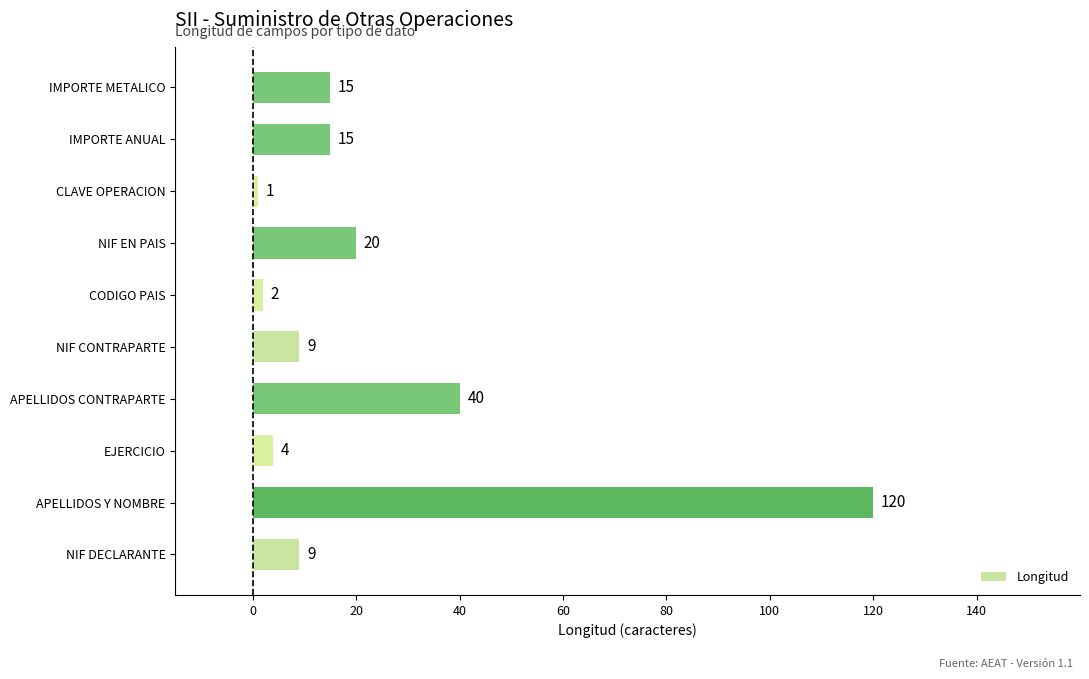

At which category does the chart reach its peak across all series?

APELLIDOS Y NOMBRE